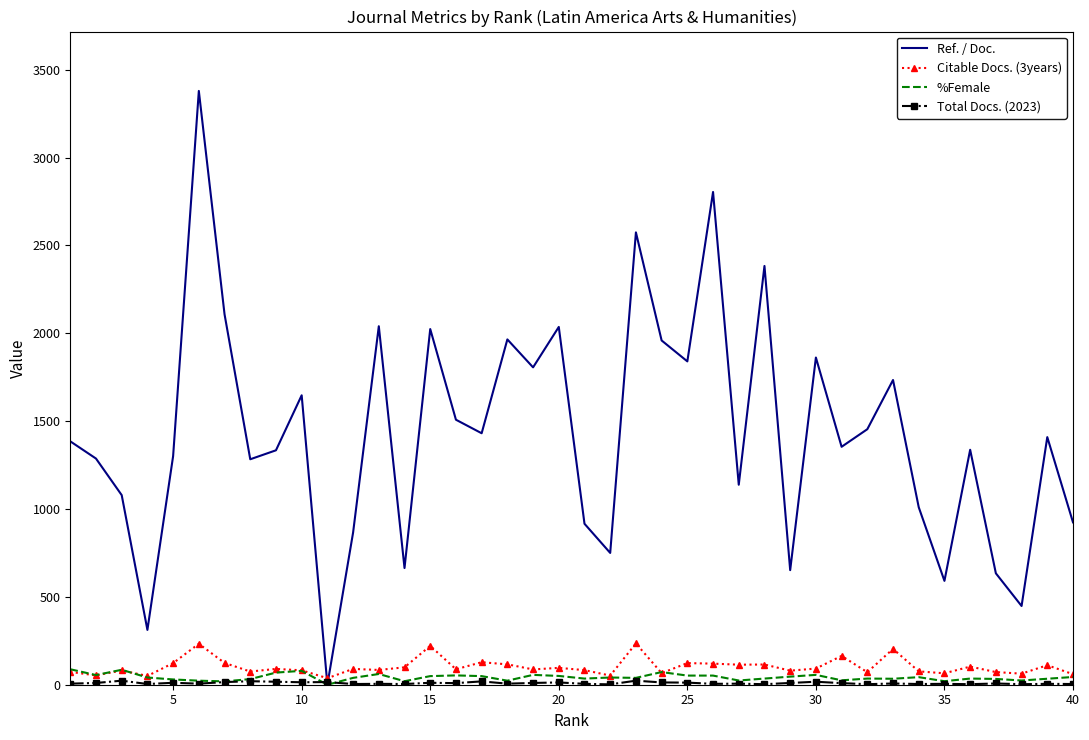

What is the greatest value displayed?

3379